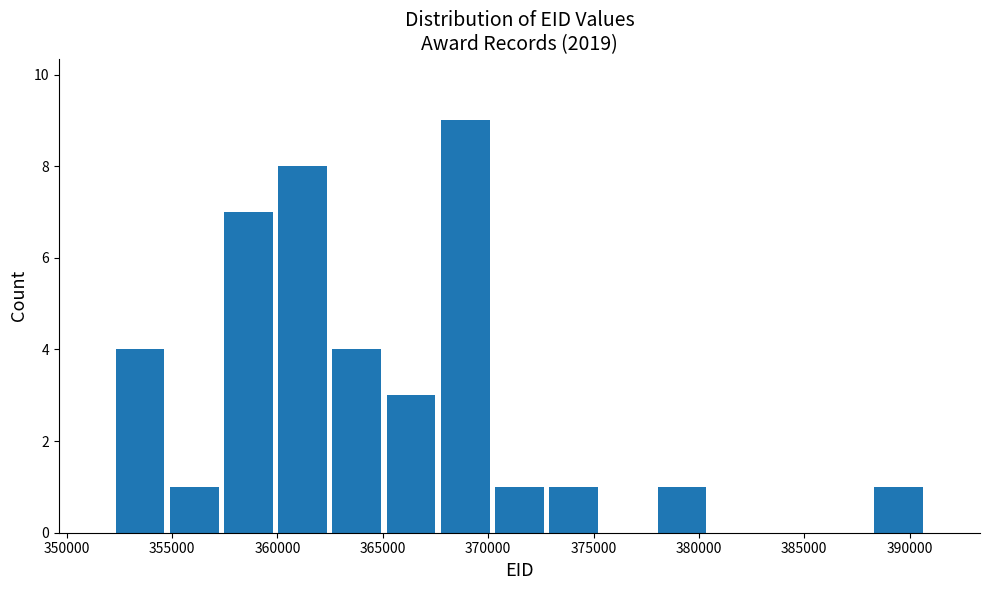

Reading left to right, list every bar in this chart as the range it spans on the x-axis followed by its height. Neither the bar edges nor the heights are printed on the chart, so give them approximately, as read against the axes.

352000 to 355000: 4
355000 to 357500: 1
357500 to 360000: 7
360000 to 362500: 8
362500 to 365000: 4
365000 to 367500: 3
367500 to 370000: 9
370000 to 373000: 1
373000 to 375500: 1
375500 to 378000: 0
378000 to 380500: 1
380500 to 383000: 0
383000 to 385500: 0
385500 to 388000: 0
388000 to 391000: 1